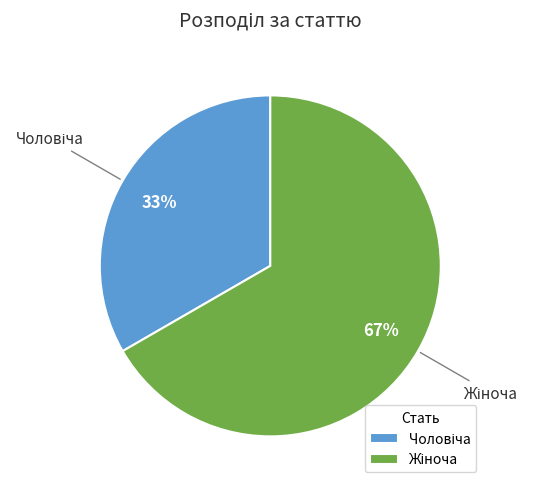

To the nearest percent, what is the average slice percentage?

50%